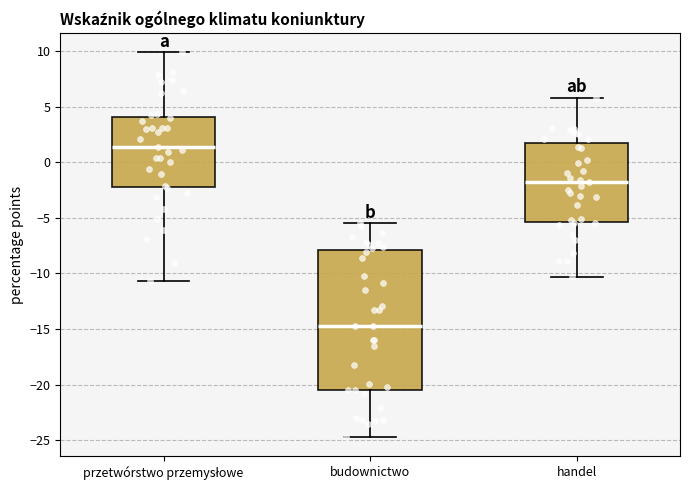

Reading left to right, transcribe this box plot: for each box, give where its median line is, the range the box spans, and where its two whiskers end, as read against the y-axis. The values are not printed on the chart, so give them approximately, as read against the axis.

przetwórstwo przemysłowe: median 1.5, box -2.0 to 4.0, whiskers -10.5 to 10.0
budownictwo: median -14.5, box -20.5 to -8.0, whiskers -24.5 to -5.5
handel: median -2.0, box -5.5 to 2.0, whiskers -10.5 to 6.0